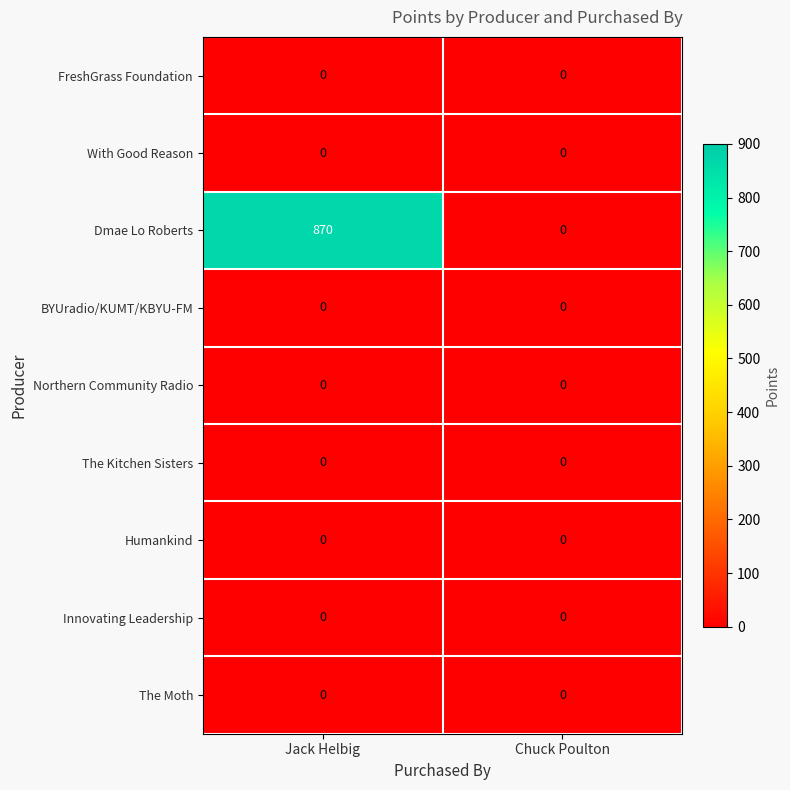

What is the greatest value displayed?

870